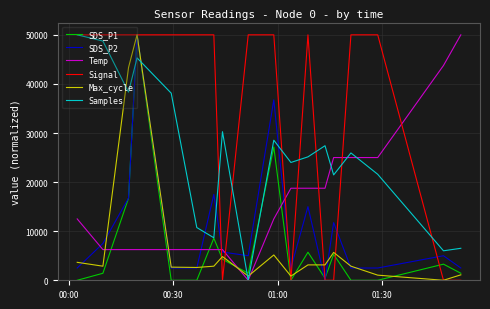

True or false: Temp and SDS_P1 intersect in this chart.

True